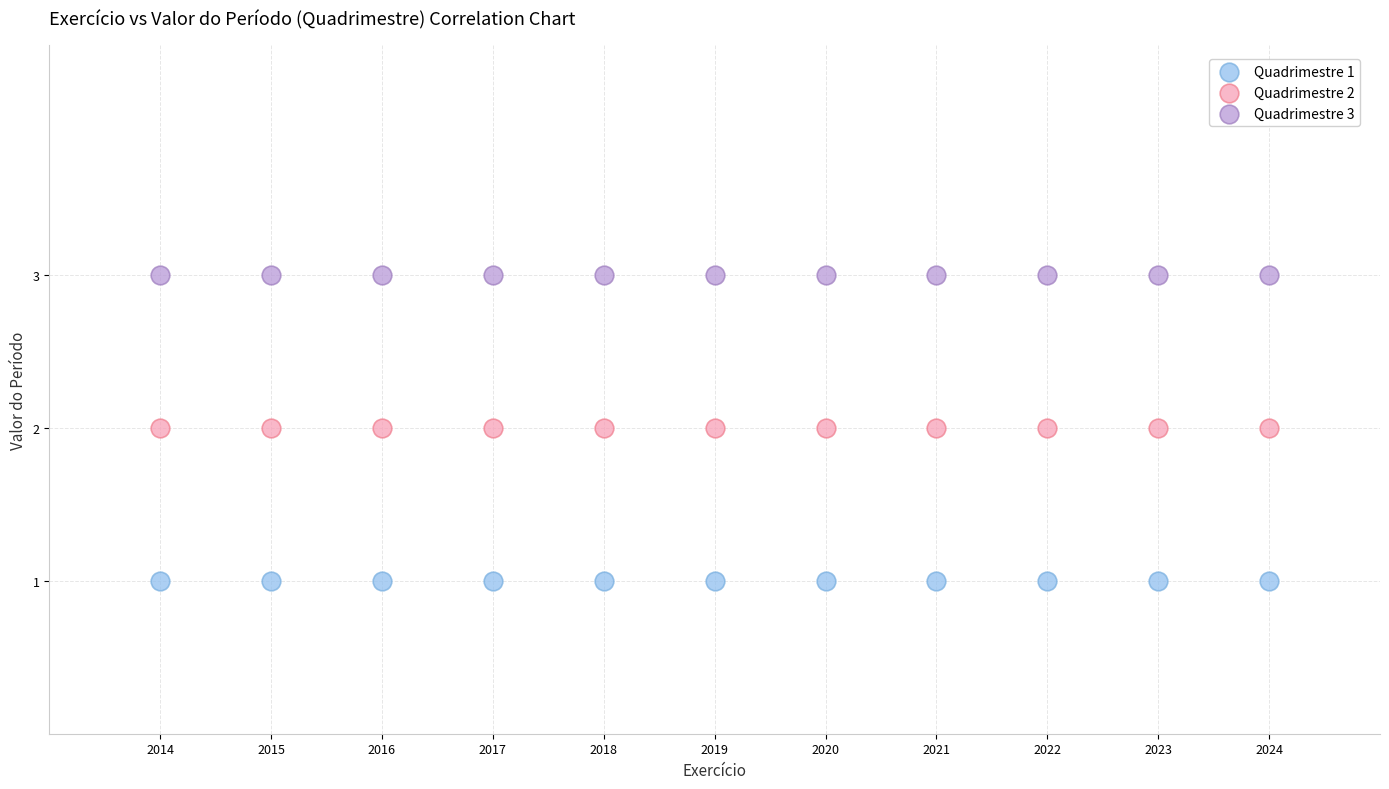

Which series reaches the minimum Y coordinate?

Quadrimestre 1